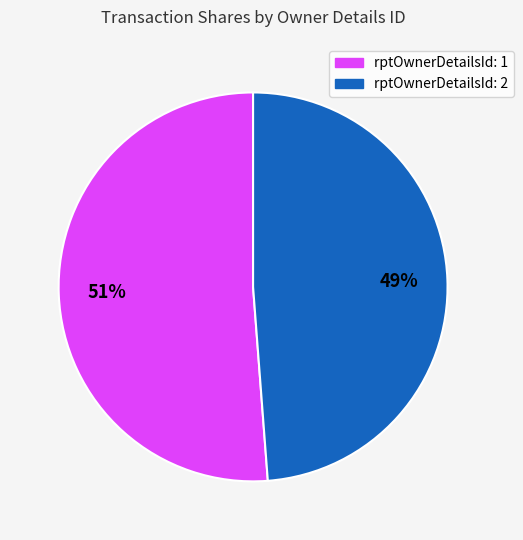

Rank the categories by value from lowest to highest.

rptOwnerDetailsId: 2, rptOwnerDetailsId: 1